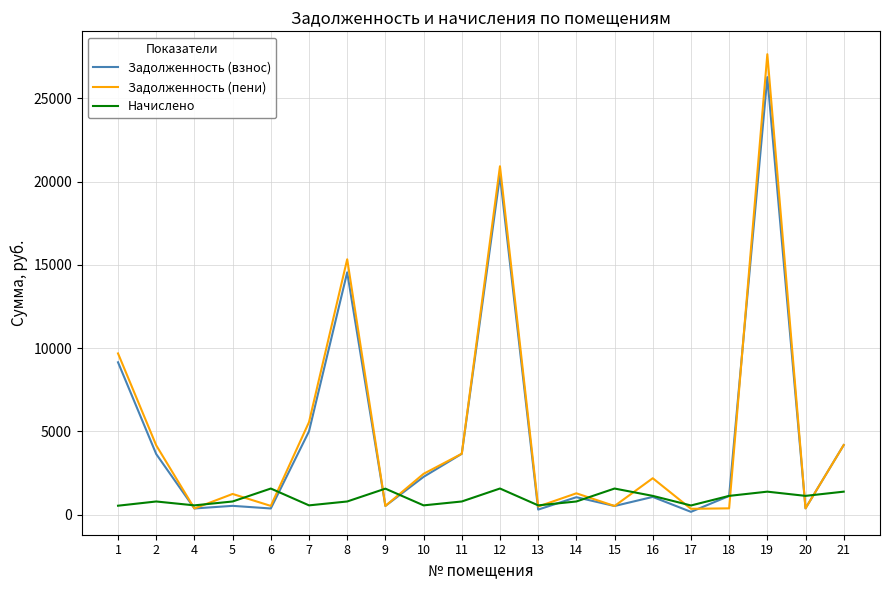

Does the chart display data point markers on the line(s)?

No